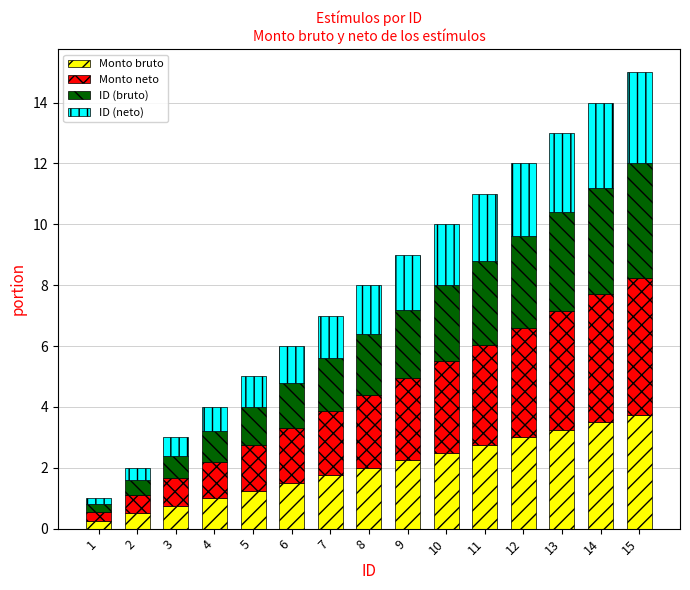

What is the sum of all Monto bruto values?

30.0